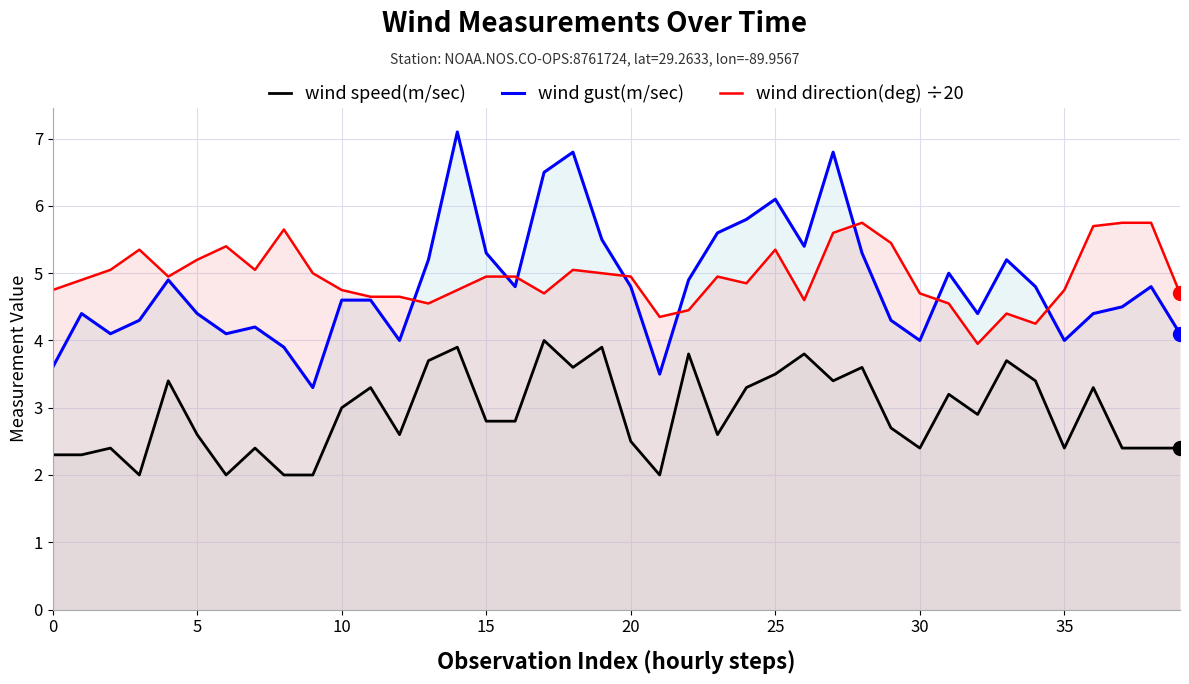

True or false: wind speed(m/sec) and wind direction(deg) ÷20 cross at least once.

False